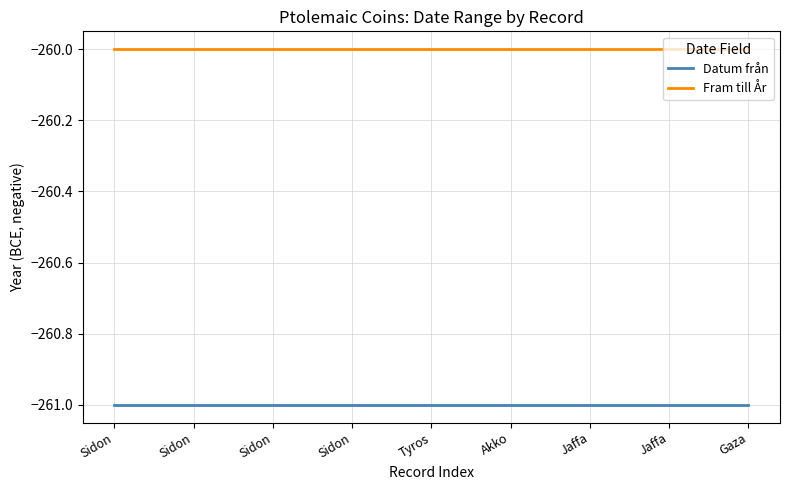

Does the chart have visible grid lines?

Yes